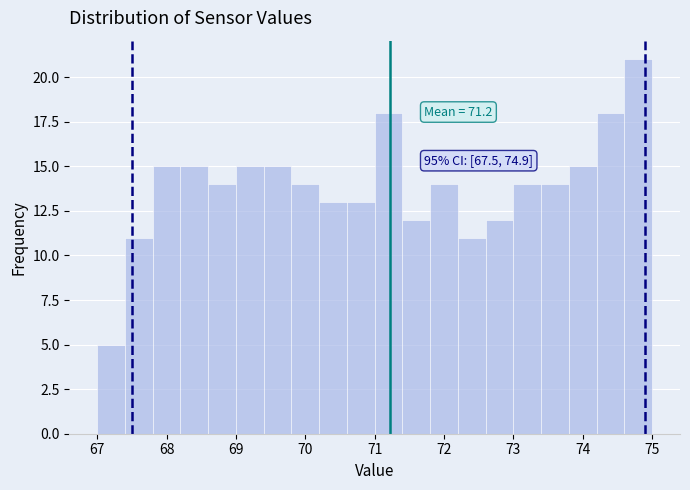

Over which range of the x-axis is the bar tallest?

74.6 to 75.0